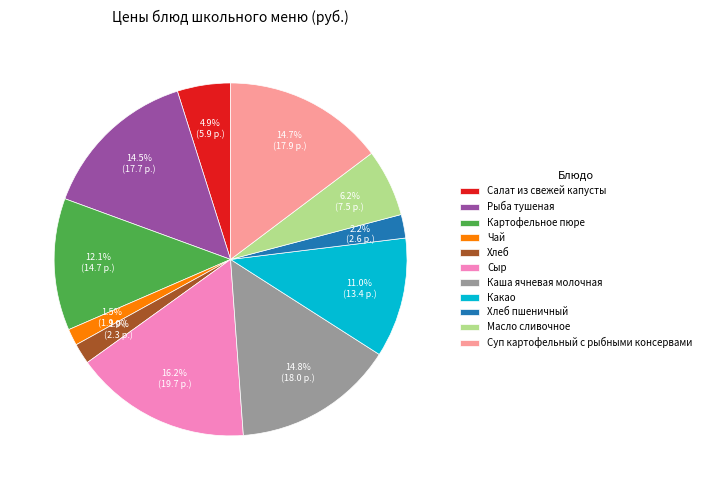

Is Салат из свежей капусты the majority of the pie?

No